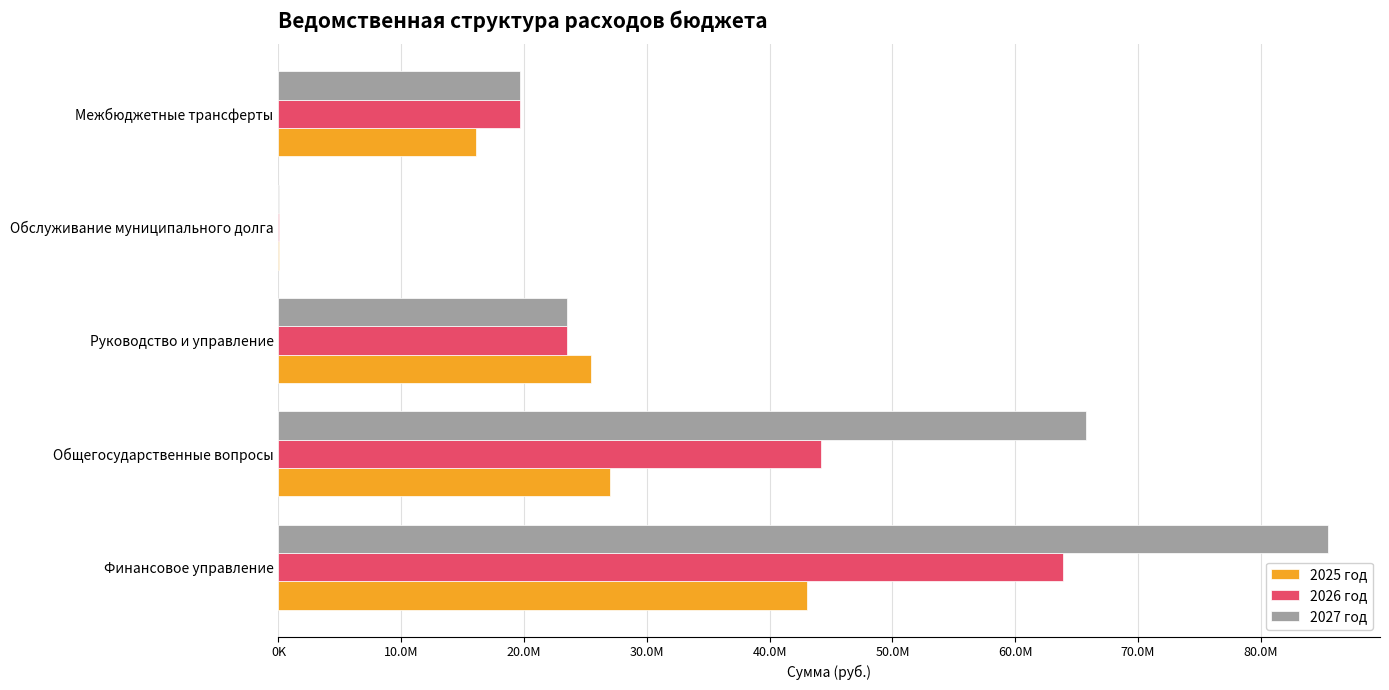

What is the sum of all 2025 год values?

111532359.2